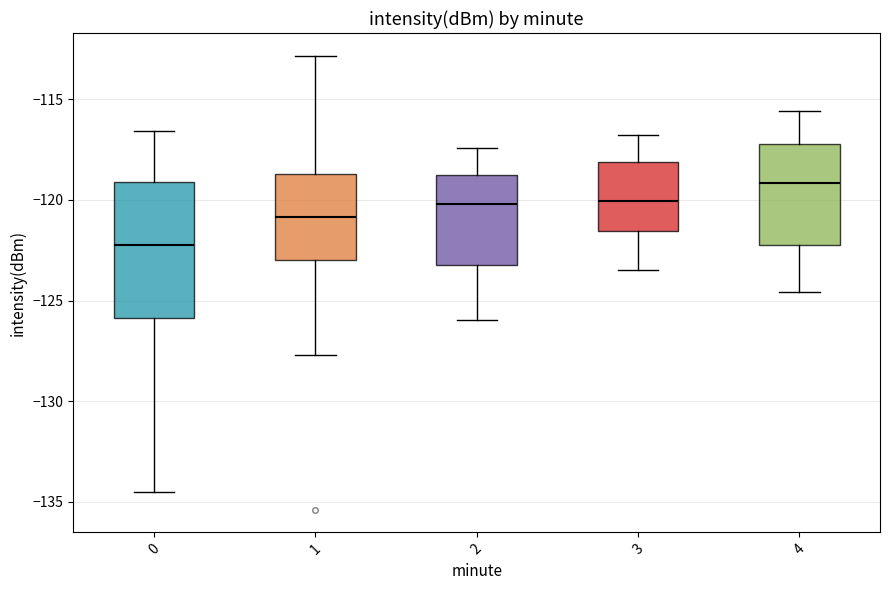

Comparing the boxes themselves (not the whiskers), which one is the tallest?

0